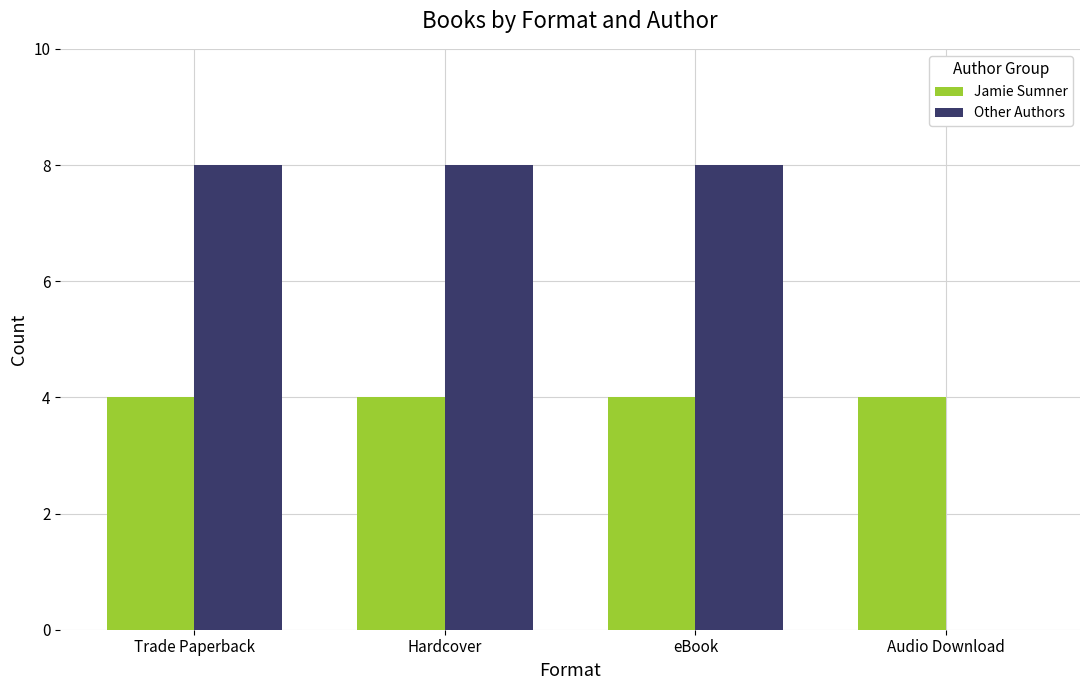

Reading right to left, what are all the values shown in this chart?

Jamie Sumner: 4	4	4	4
Other Authors: 0	8	8	8